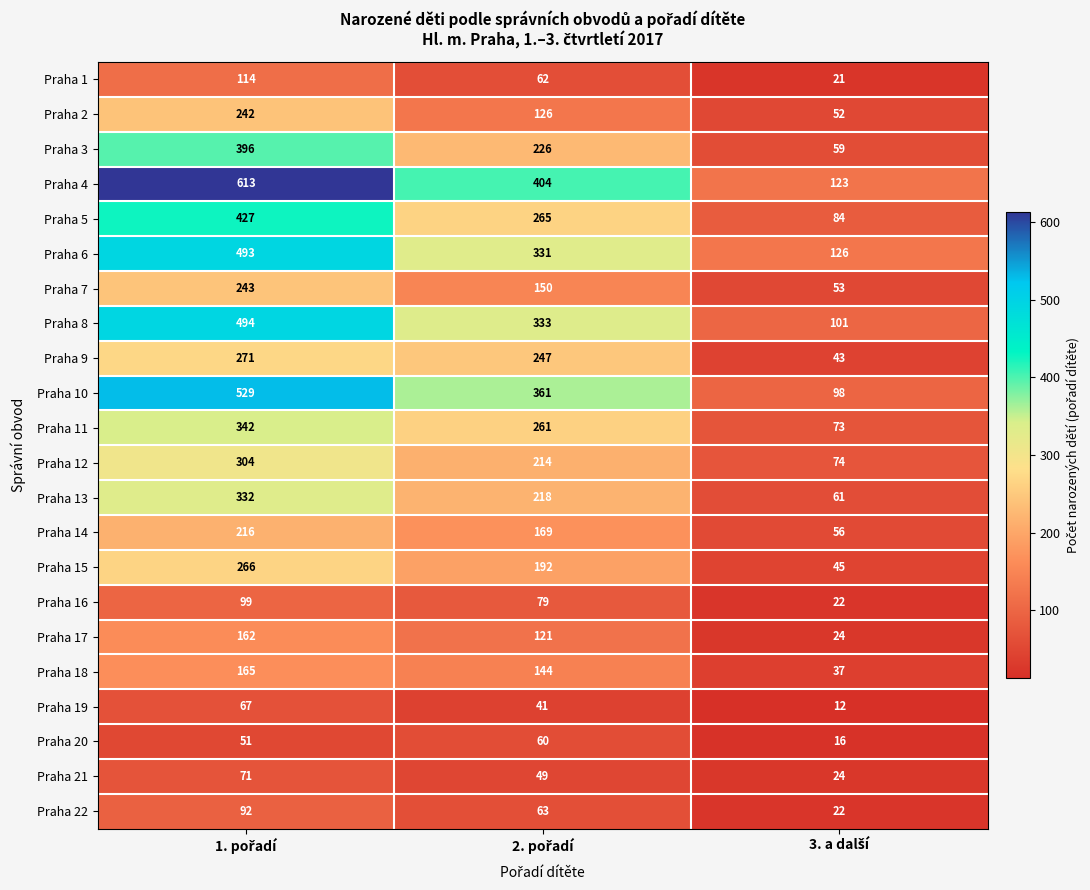

Count the number of categories in the chart.

3